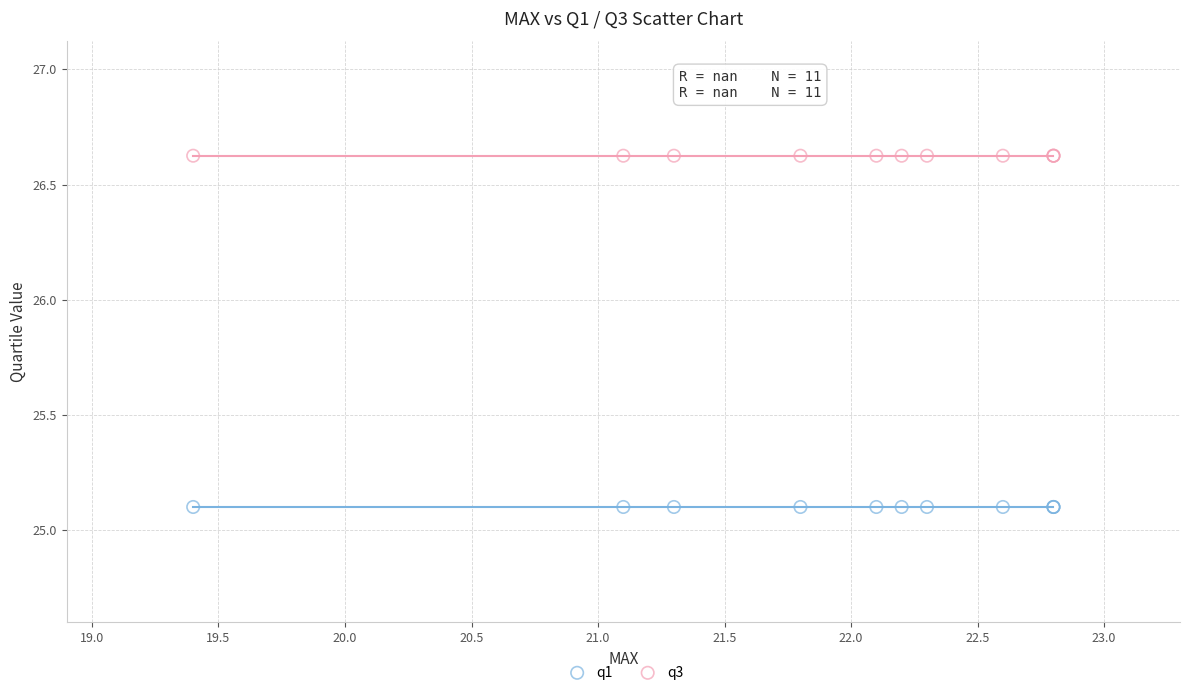

Which series contains the lowest Y value?

q1